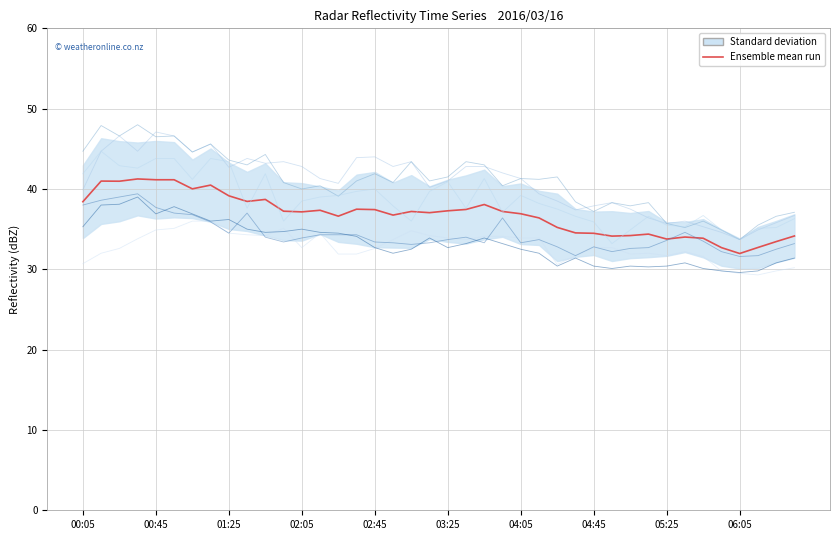

True or false: 8.204 and 9.238 intersect in this chart.

False